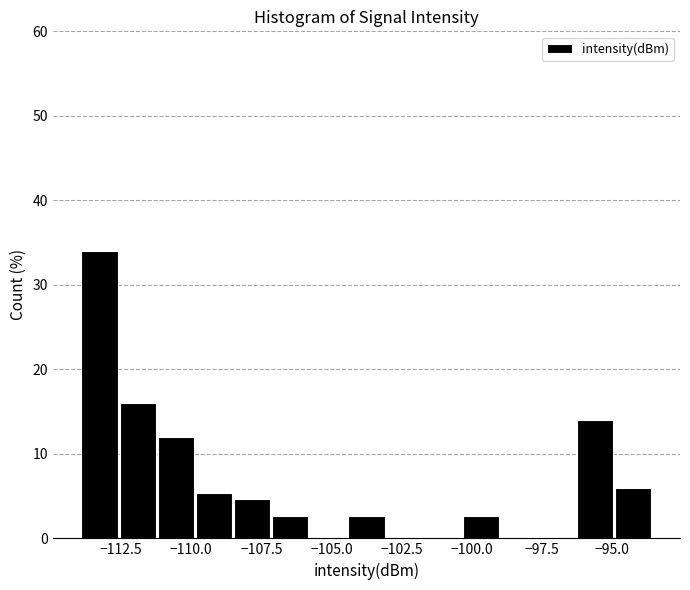

Read against the x-axis, roughly where is the centre of the tallest bar?

-113.5